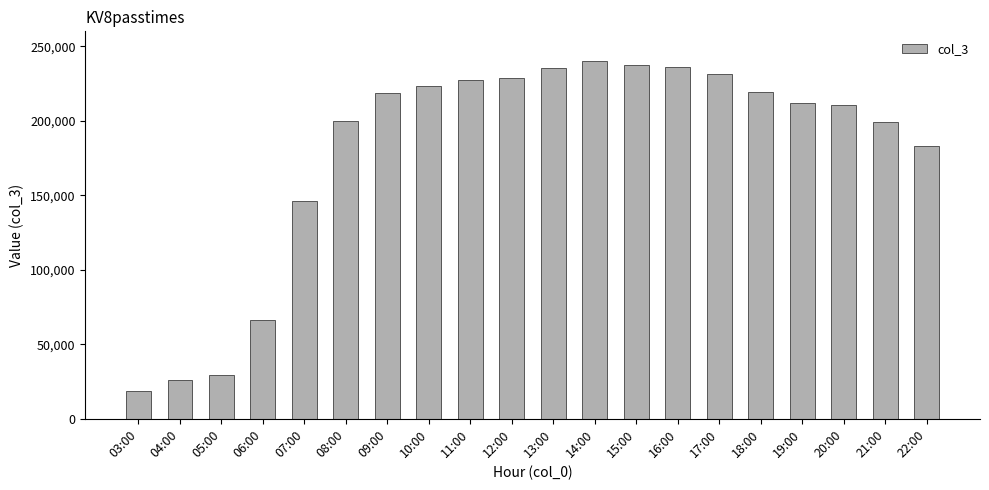

Is it true that the value at 12:00 is 228878?

True